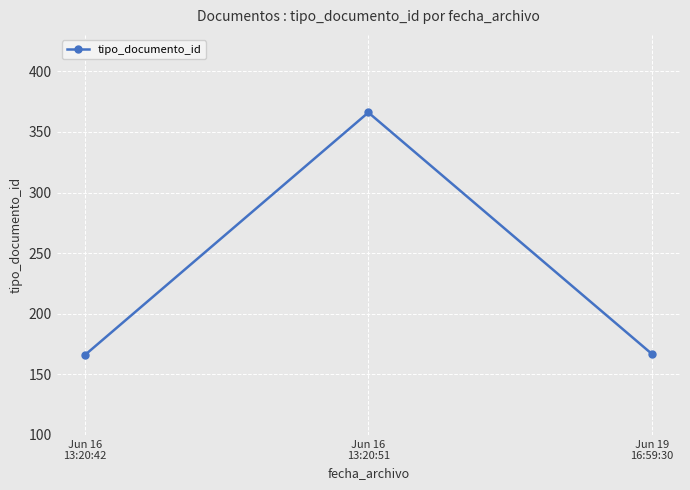

Read the value at Jun 16
13:20:51.

366